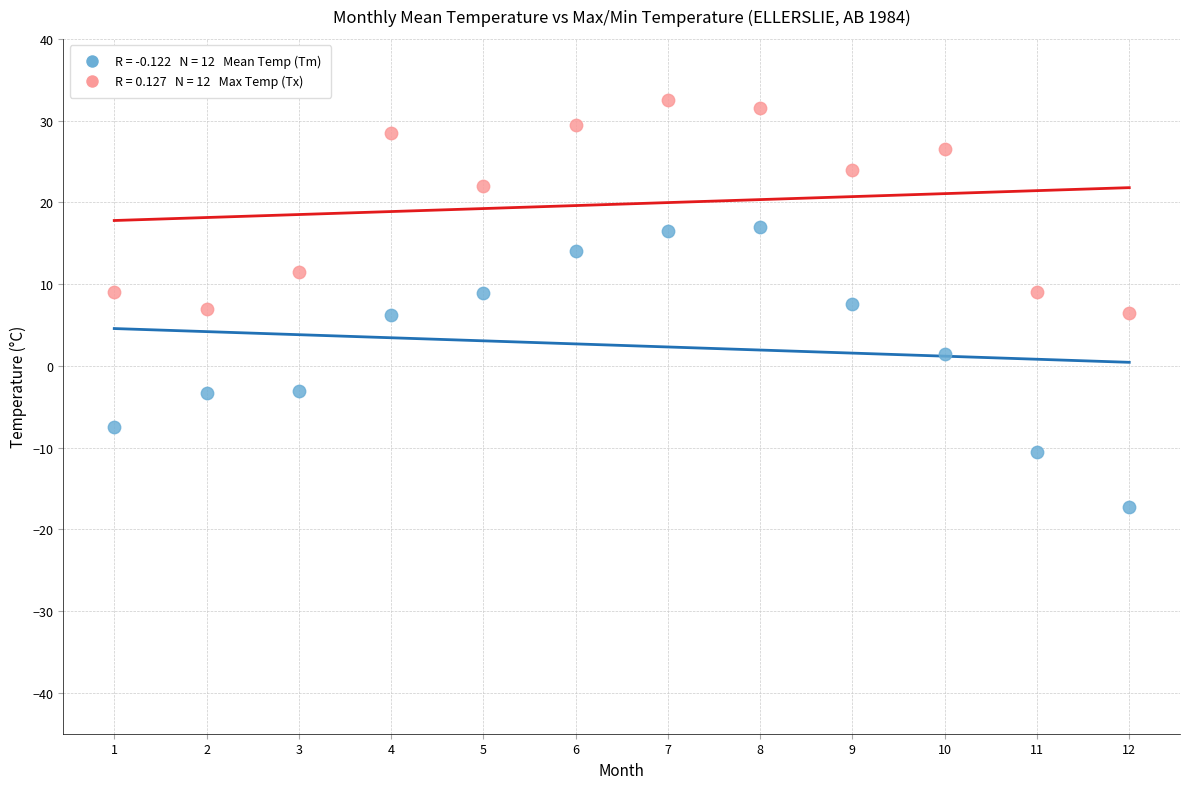

Across all data points, what is the range of Y values (max minus min)?

49.8